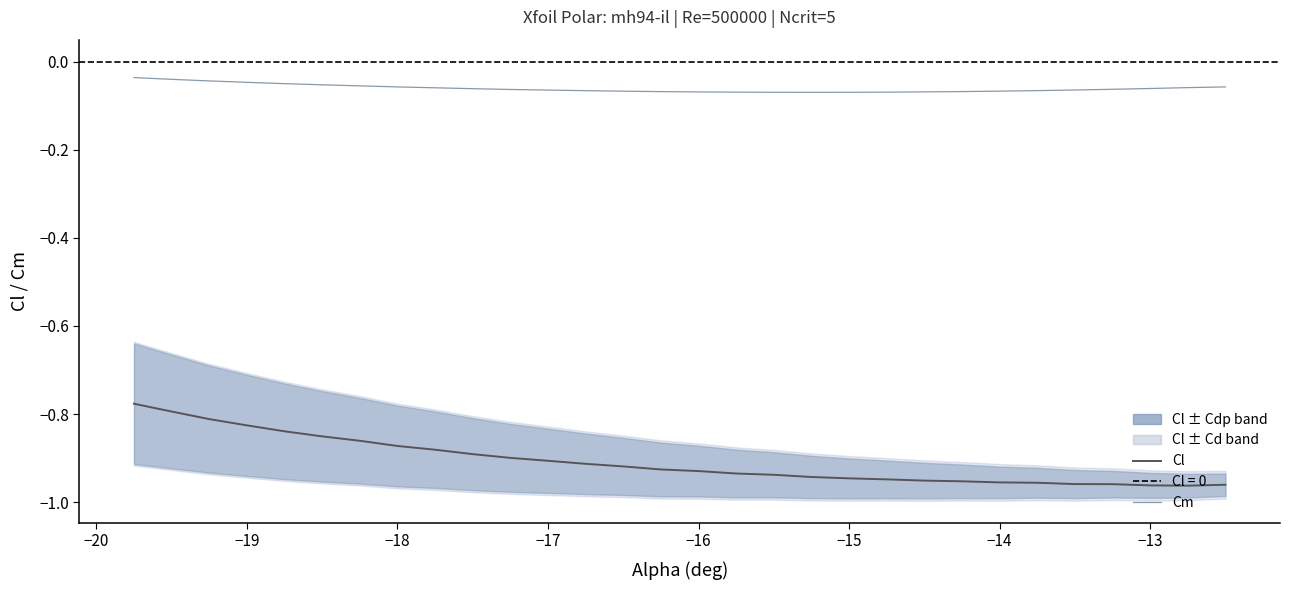

How many lines are shown in the chart?

2